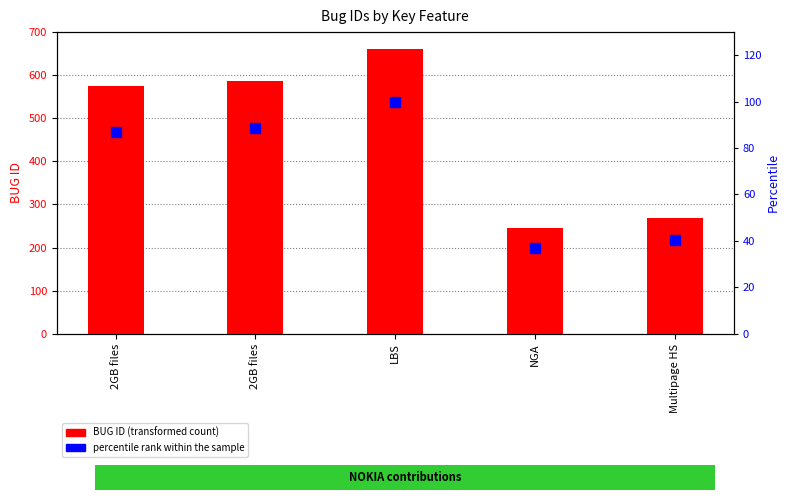

What are all the series names shown in the legend?

BUG ID, percentile rank within the sample